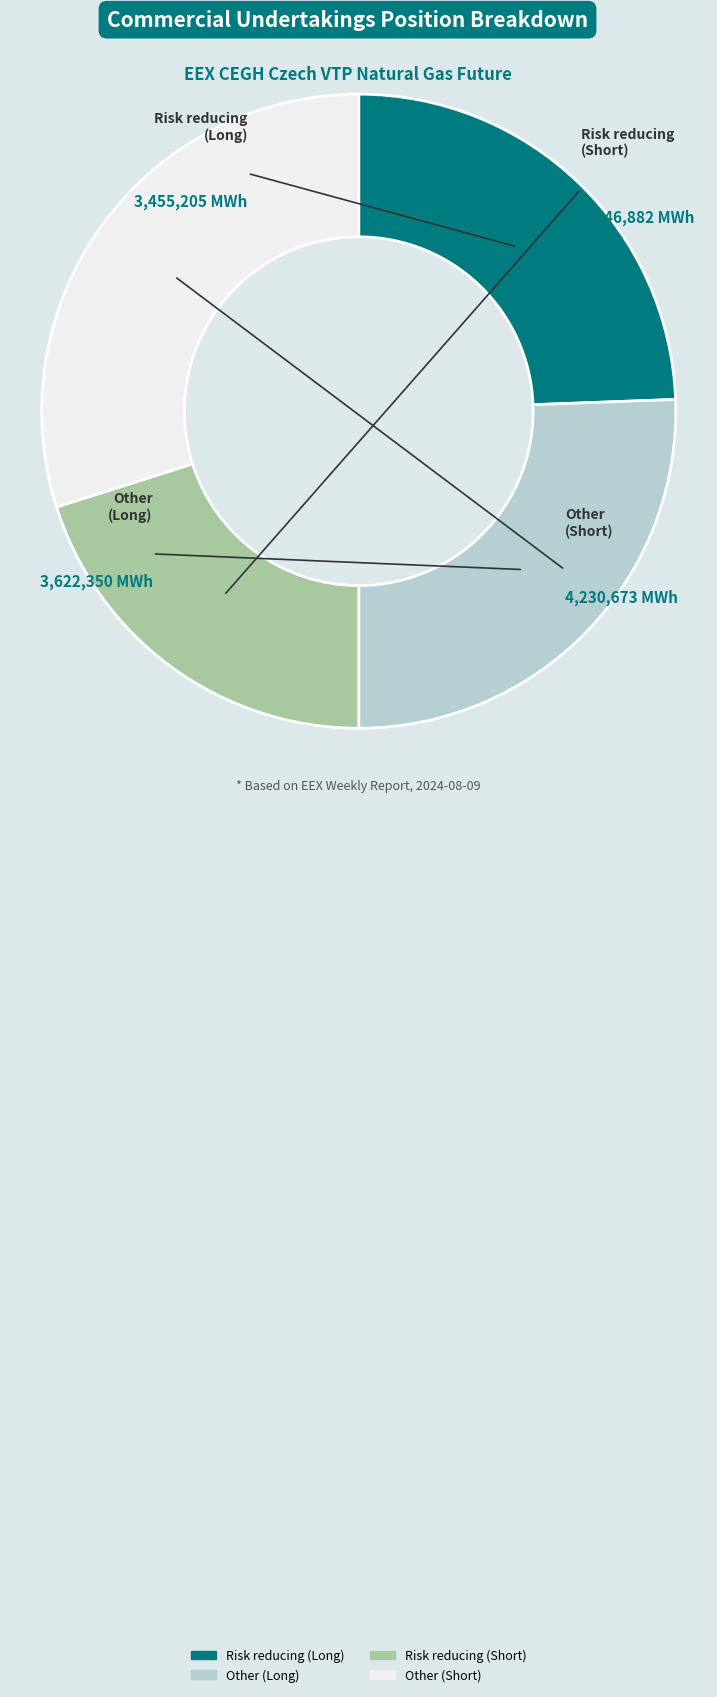

To the nearest percent, what is the average slice percentage?

25%